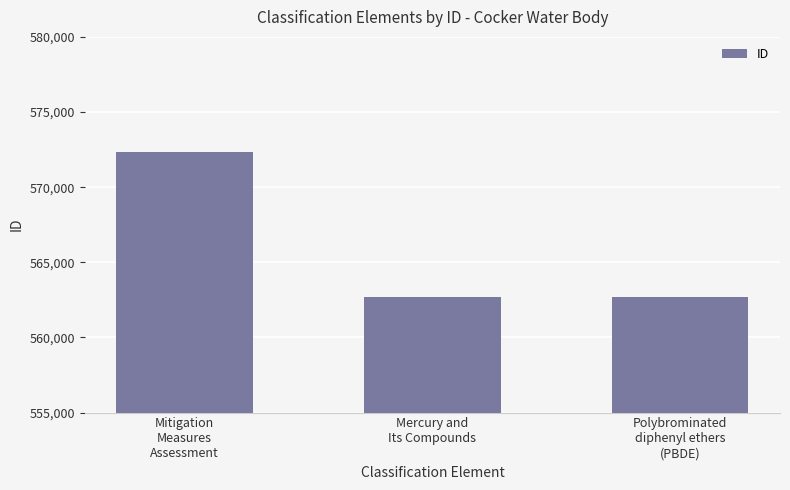

What is the label of the 2nd bar from the right?

Mercury and
Its Compounds